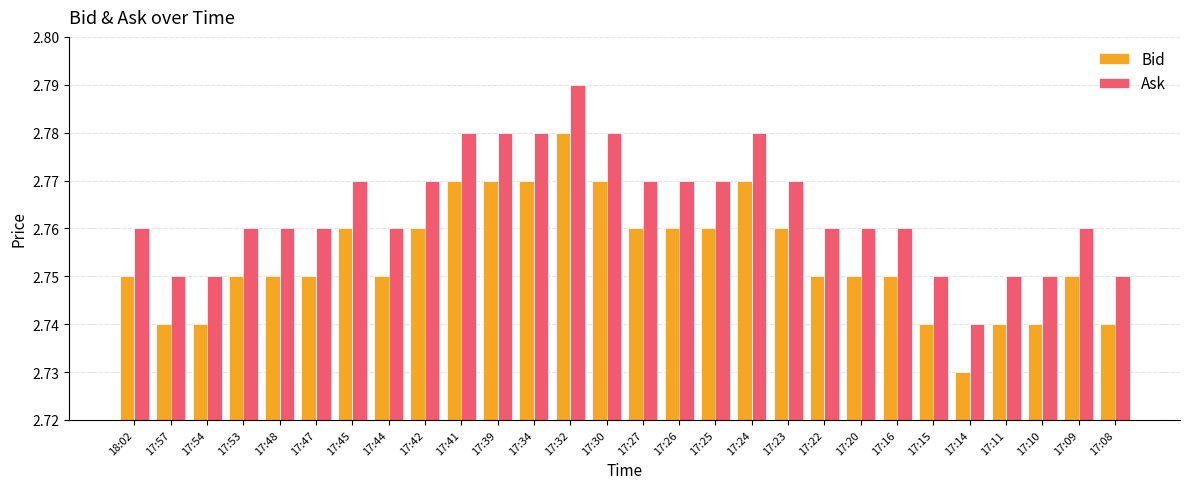

The value of Bid at 17:42 is 3.8. True or false?

False